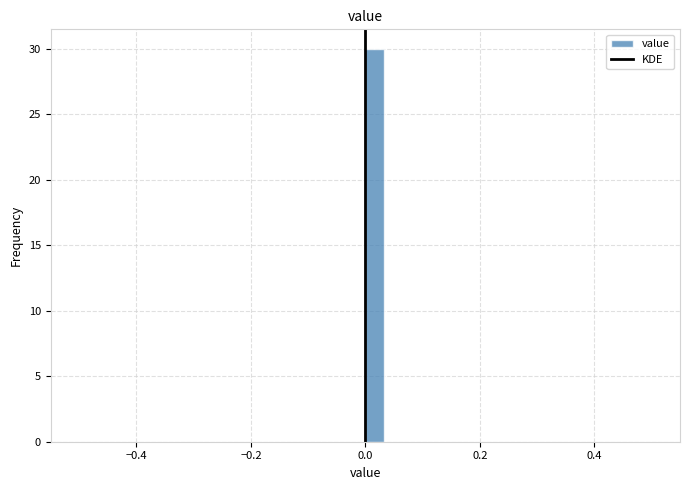

Read against the x-axis, roughly where is the centre of the tallest bar?

0.02